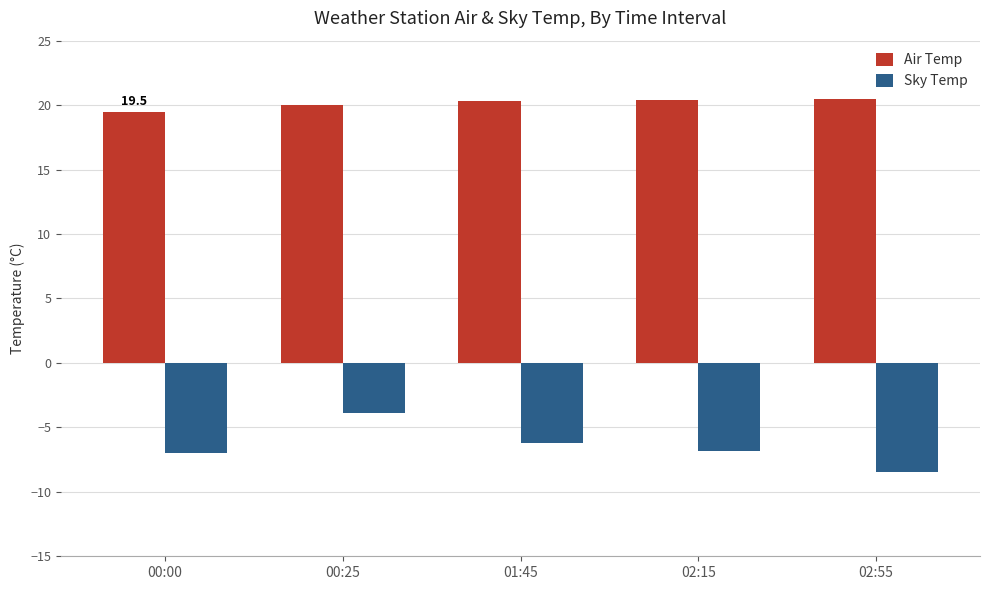

The value of Sky Temp at 00:00 is -7.0. True or false?

True